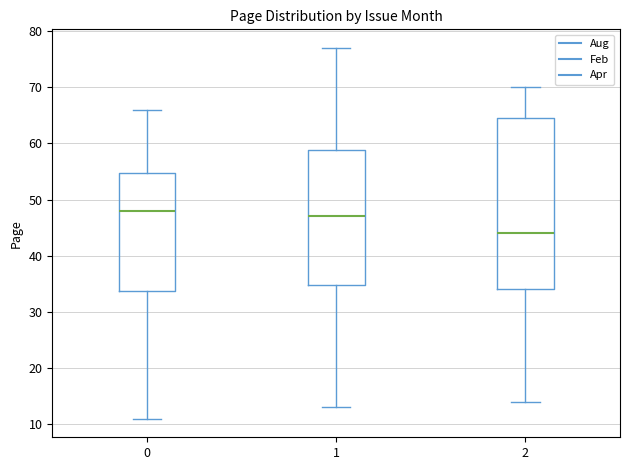

Reading left to right, transcribe this box plot: for each box, give where its median line is, the range the box spans, and where its two whiskers end, as read against the y-axis. The values are not printed on the chart, so give them approximately, as read against the axis.

0: median 48, box 34 to 55, whiskers 11 to 66
1: median 47, box 35 to 59, whiskers 13 to 77
2: median 44, box 34 to 65, whiskers 14 to 70